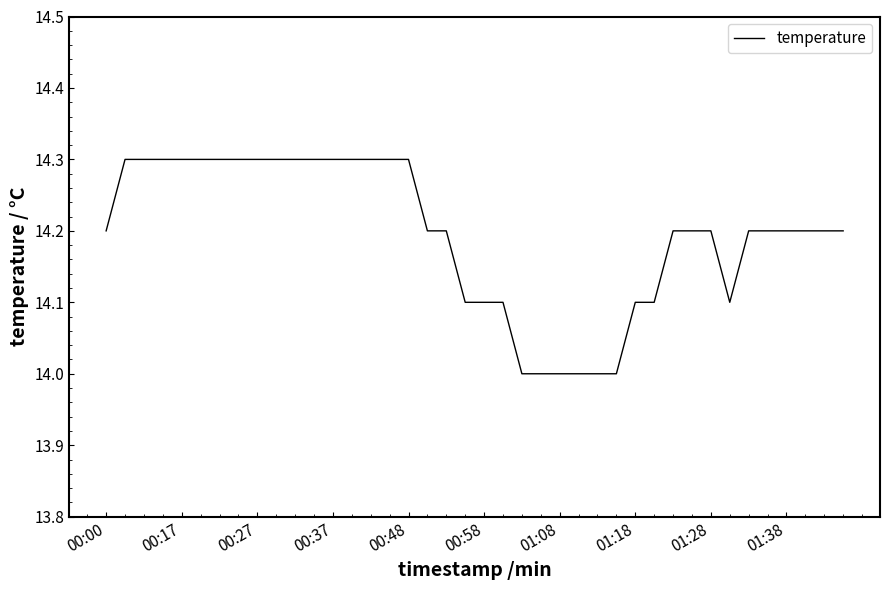

What is the difference between the maximum and minimum values?

0.3